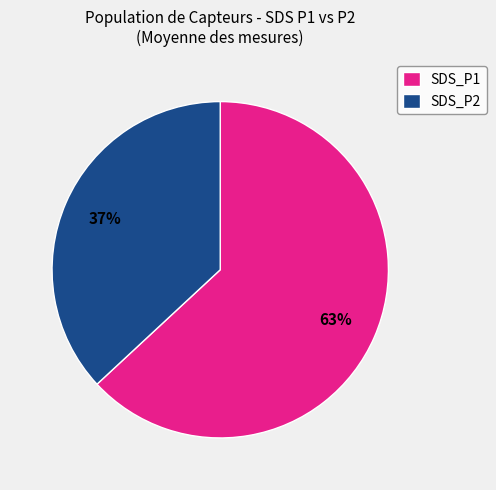

Do SDS_P2 and SDS_P1 together represent more than half of the pie?

Yes